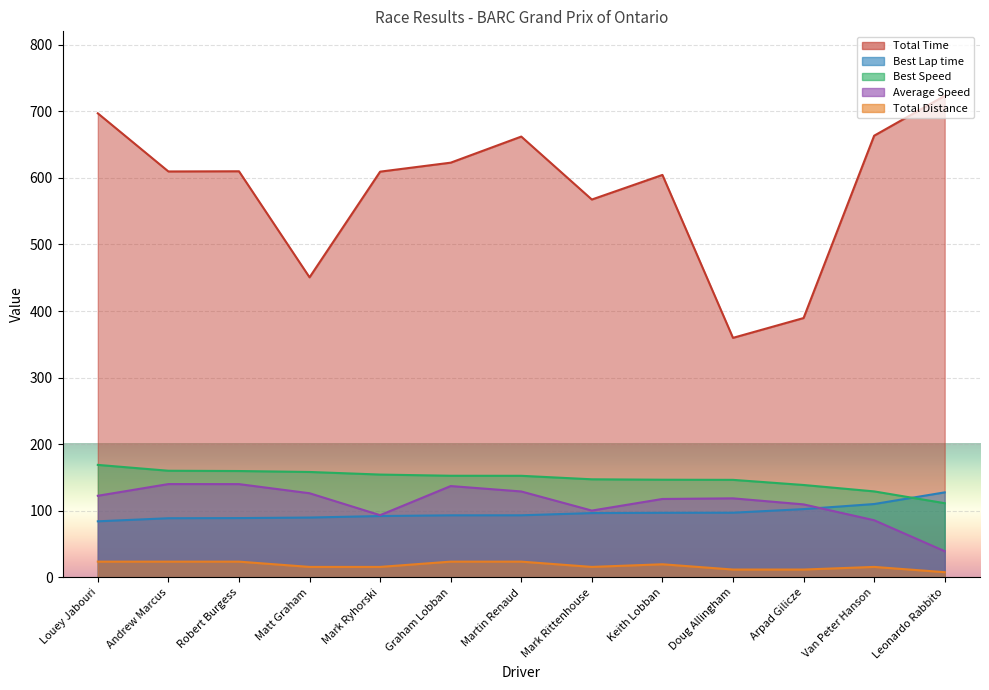

Is the value of Best Speed at Arpad Gilicze greater than the value of Total Distance at Arpad Gilicze?

Yes